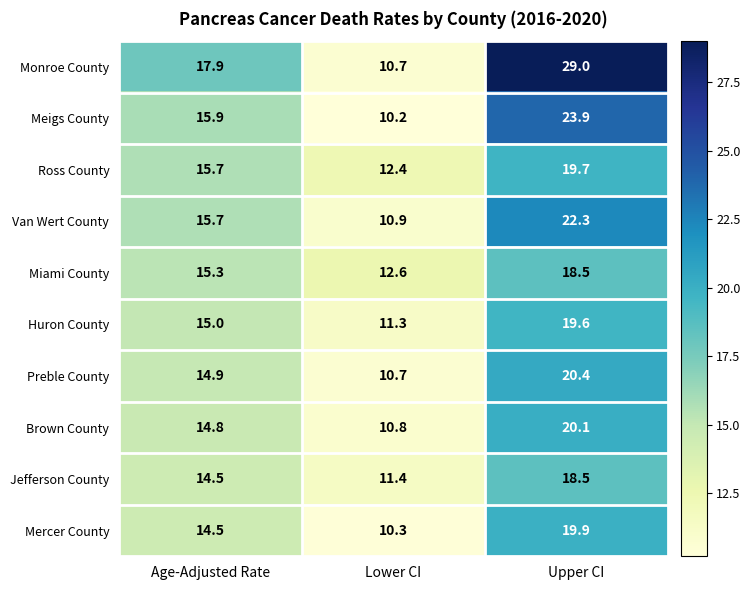

Read the Preble County value at Lower CI.

10.7